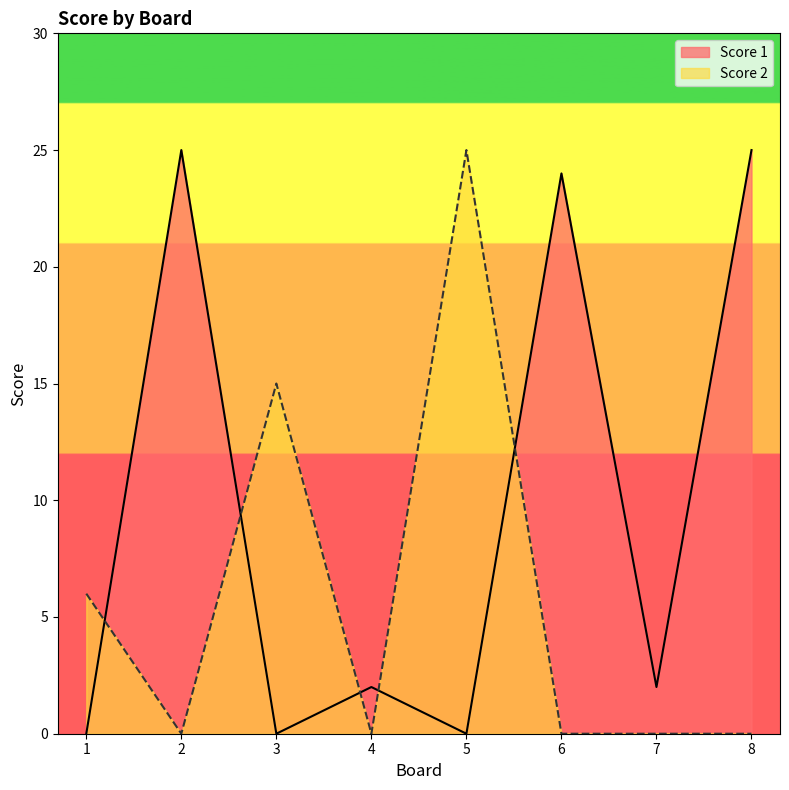

True or false: Score 1 and Score 2 intersect in this chart.

True